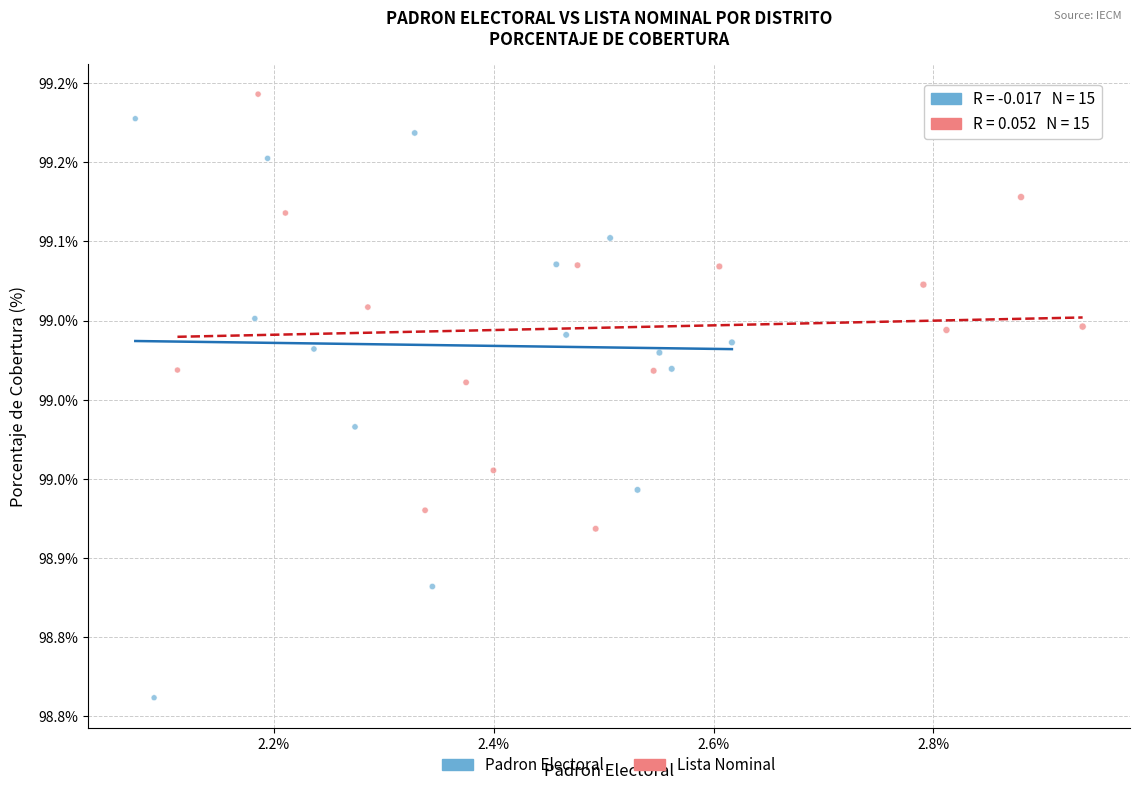

What are all the series names shown in the legend?

Padron Electoral, Lista Nominal